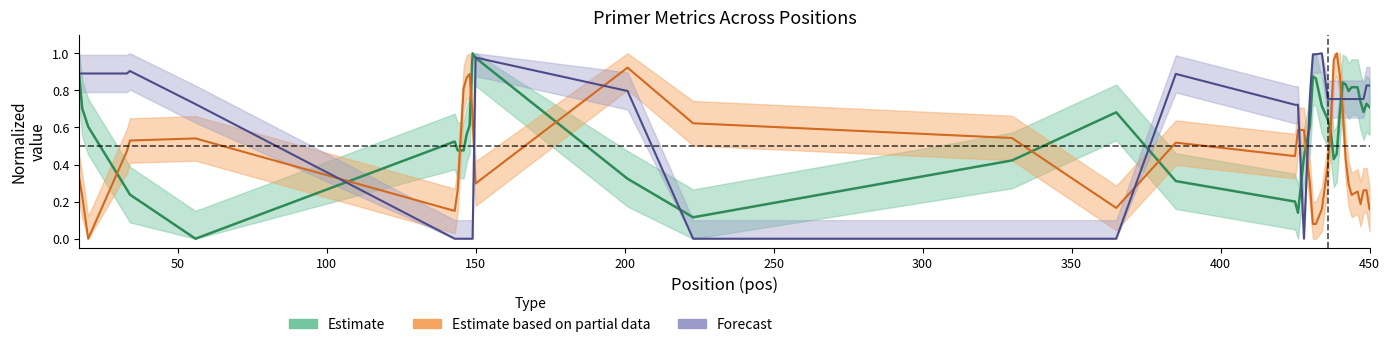

How many data points does each series have?

40